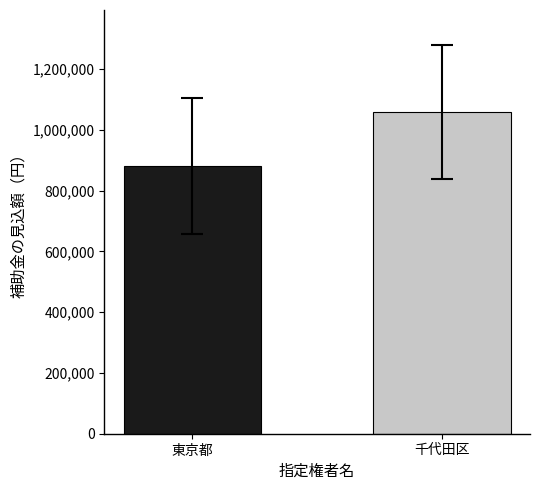

What is the average value?

970532.7